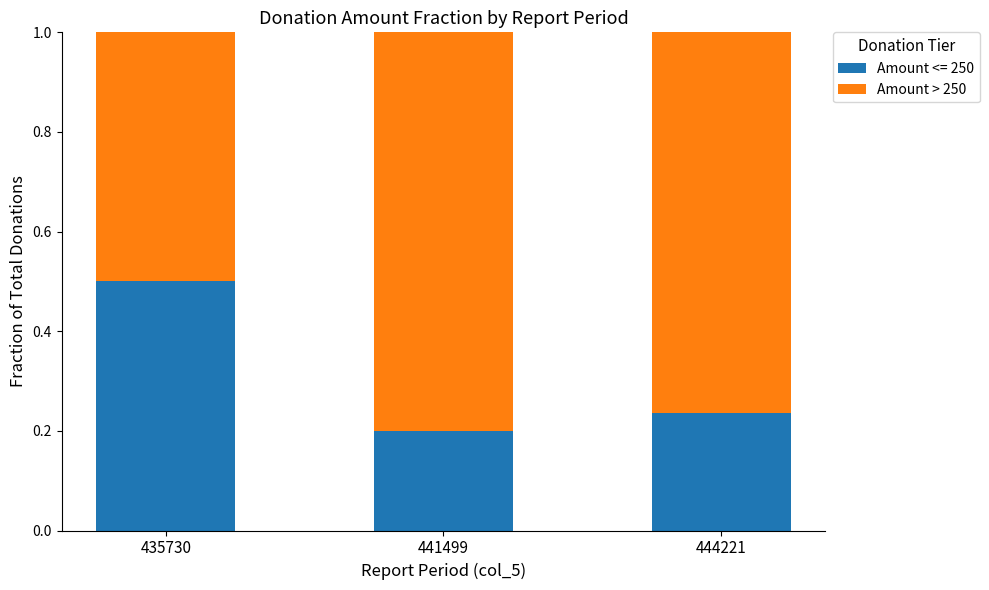

At which label does Amount <= 250 reach its minimum?

441499